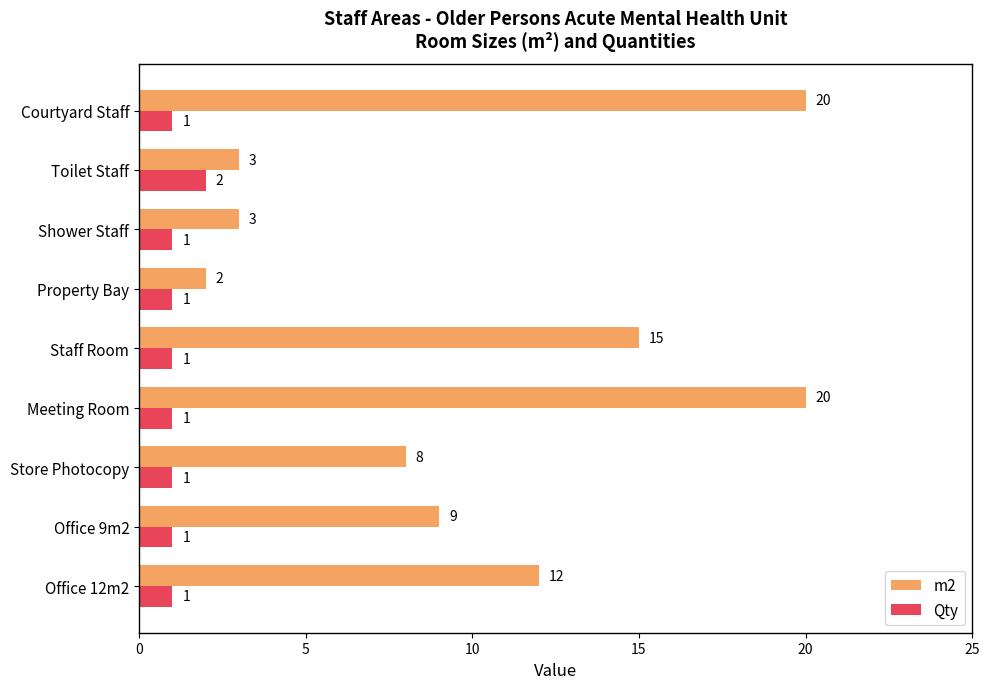

What are all the series names shown in the legend?

m2, Qty